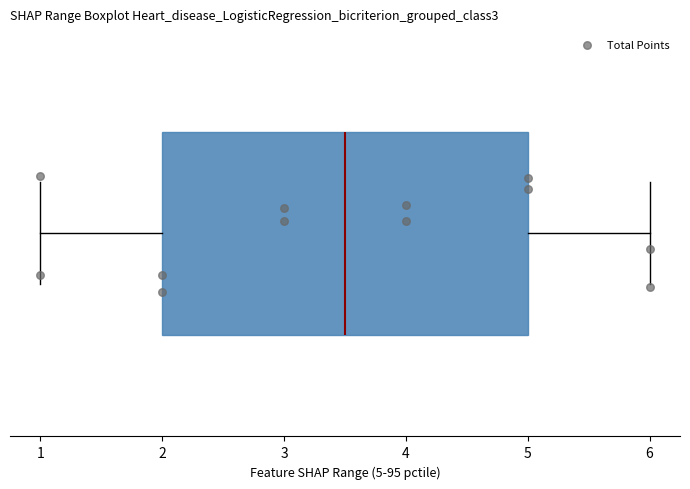

Transcribe this box plot: give where the median line is, the range the box spans, and where the two whiskers end, as read against the x-axis. The values are not printed on the chart, so give them approximately, as read against the axis.

median 3.5, box 2.0 to 5.0, whiskers 1.0 to 6.0